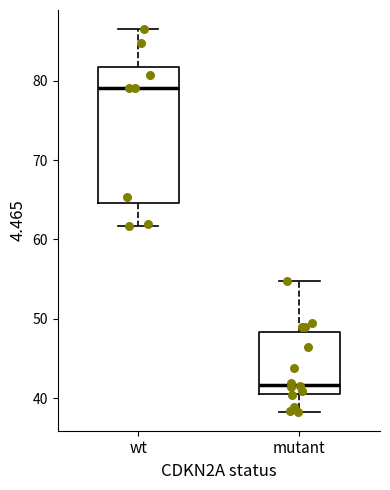

Which box is the tallest, from its lower edge to its upper edge?

wt